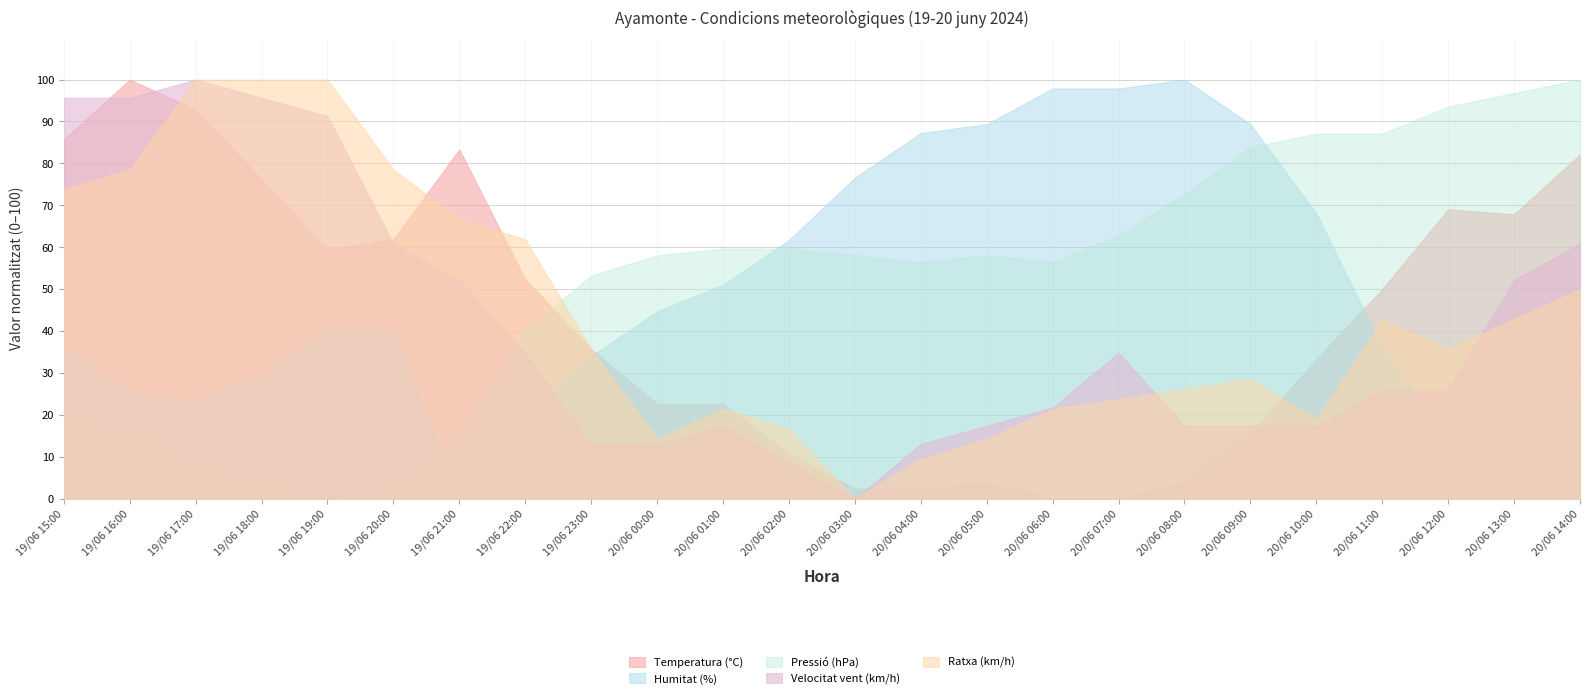

The value of Temperatura (°C) at 19/06 16:00 is 24.4. True or false?

True